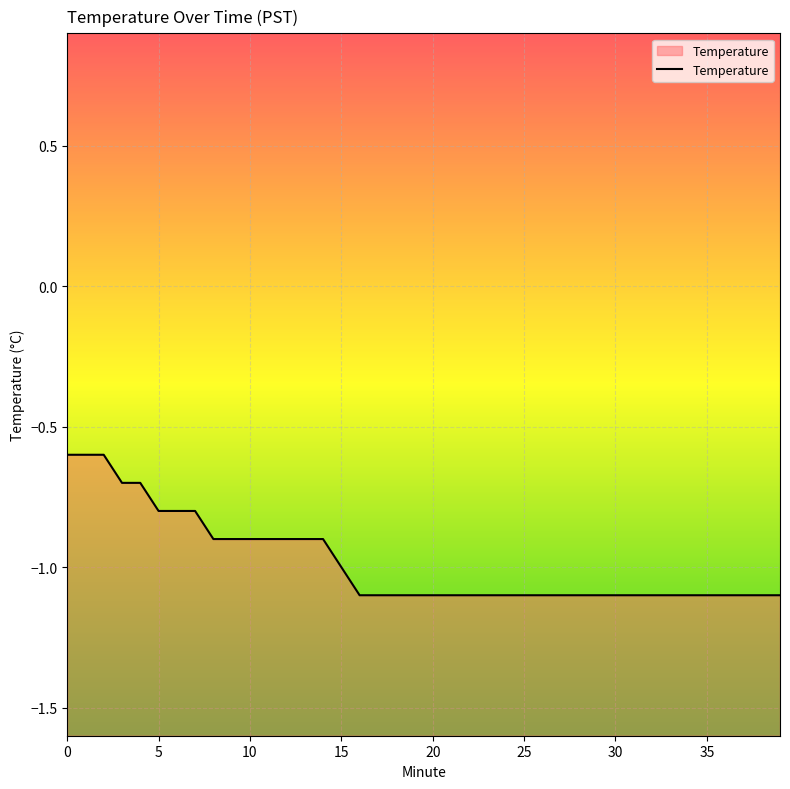

How many lines are shown in the chart?

1